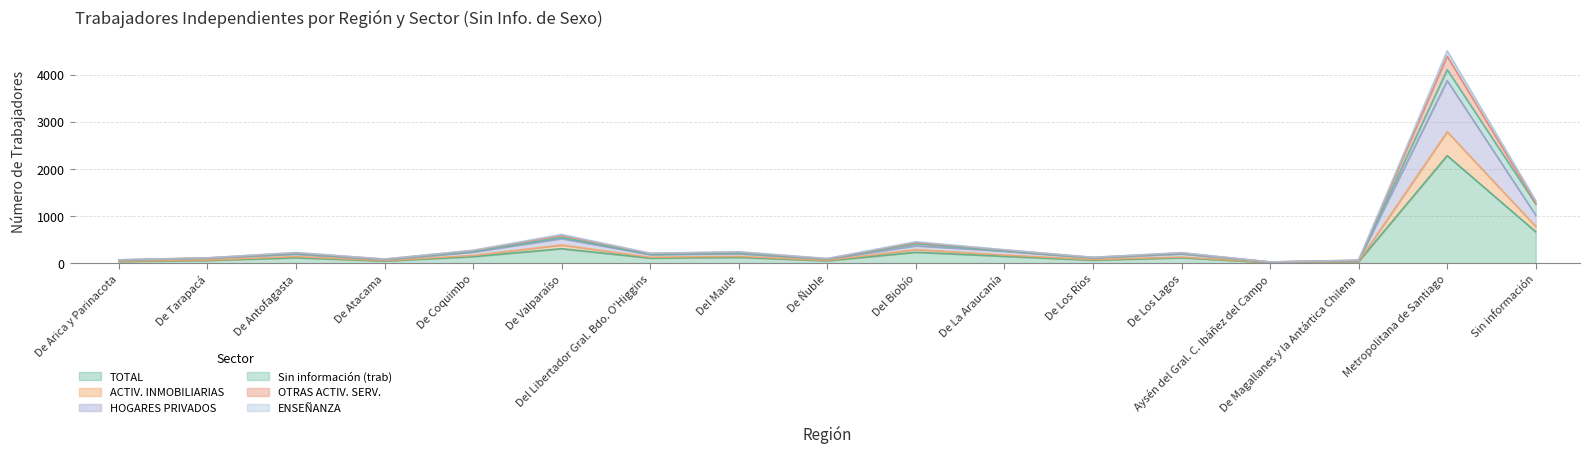

Is the value of ACTIV. INMOBILIARIAS at De Coquimbo greater than the value of ENSEÑANZA at De Arica y Parinacota?

Yes